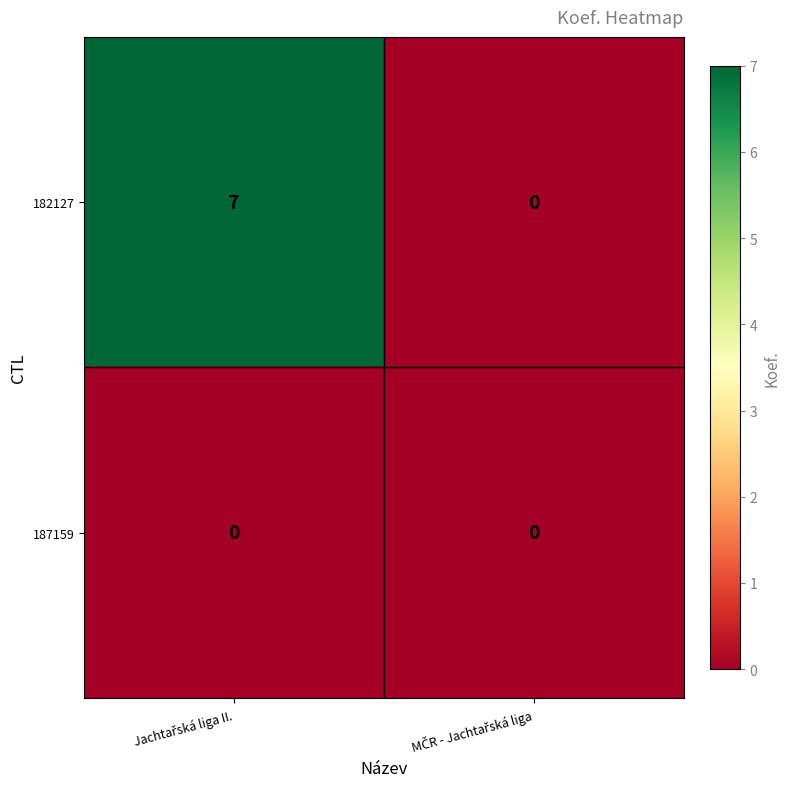

What is the maximum value for 182127?

7